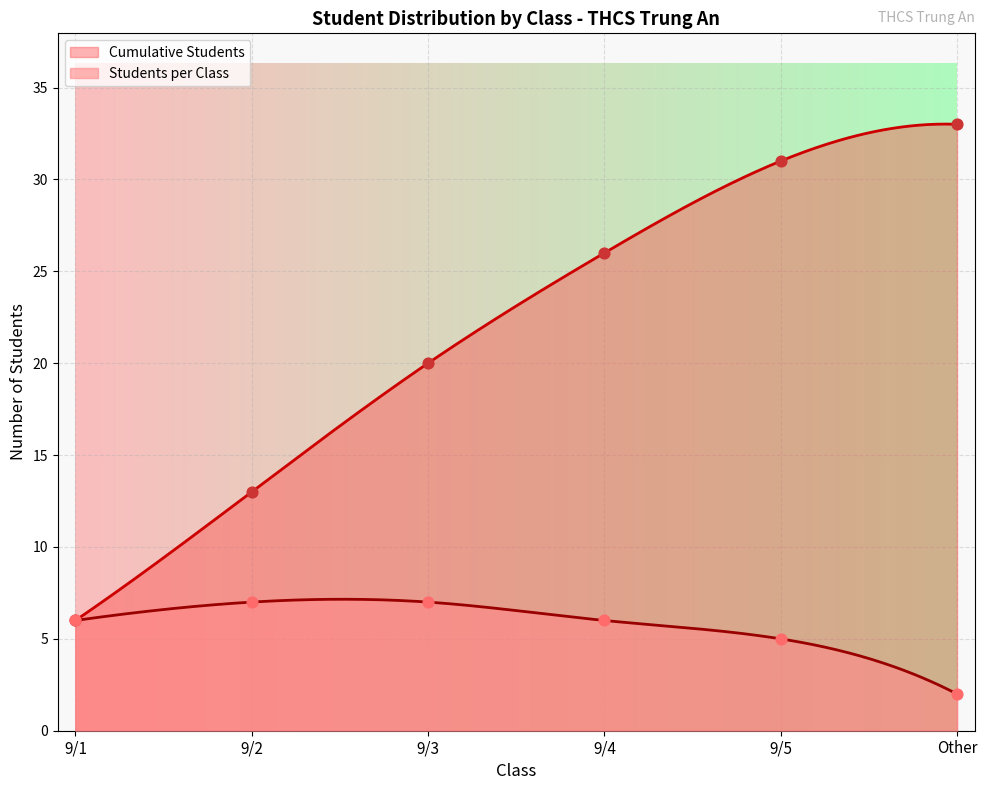

Is the value of Cumulative Students at 9/5 greater than the value of Students per Class at 9/2?

Yes